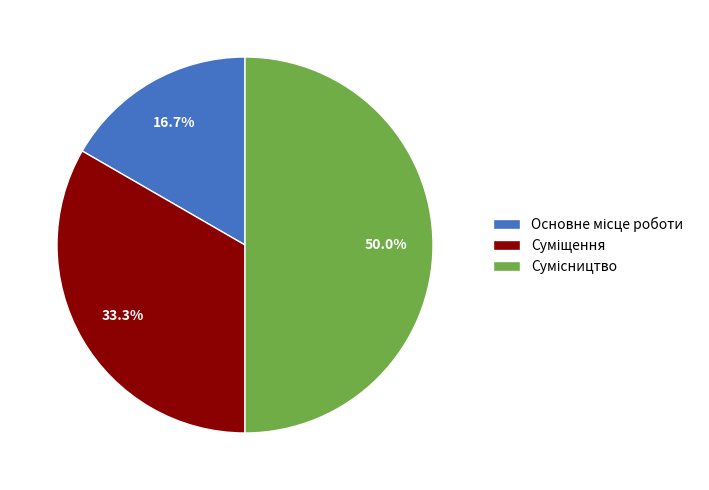

To the nearest percent, what portion does Суміщення represent?

33%